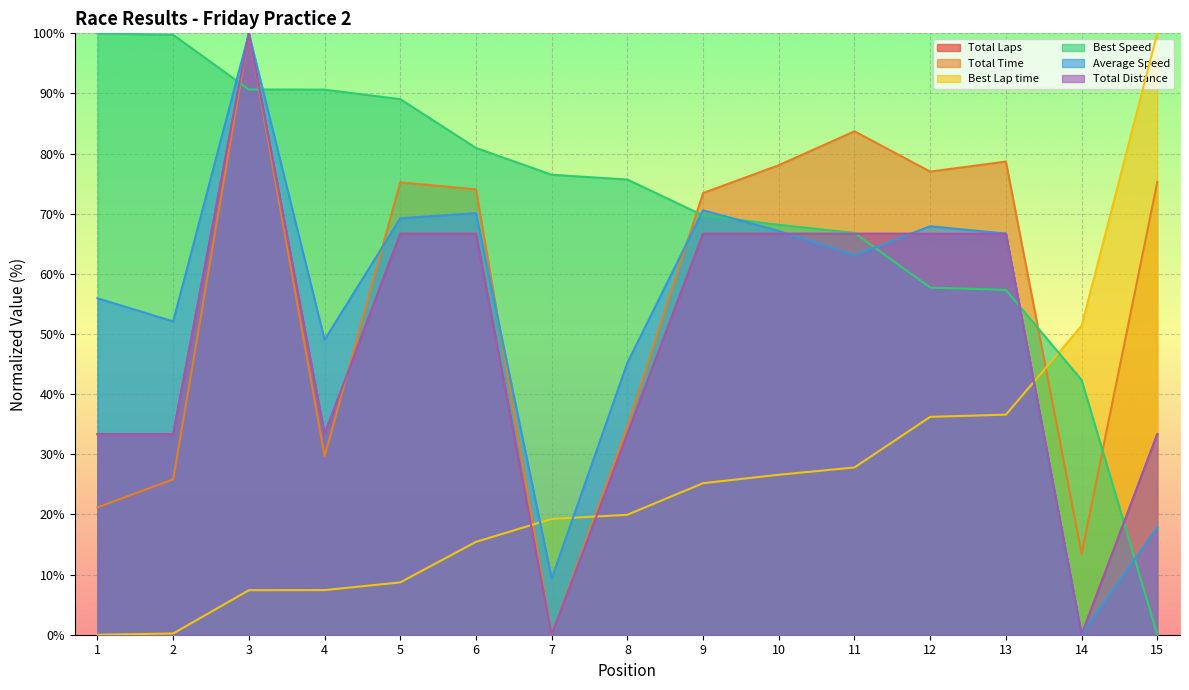

What is the difference between the maximum and minimum values in the Total Distance series?

100.0